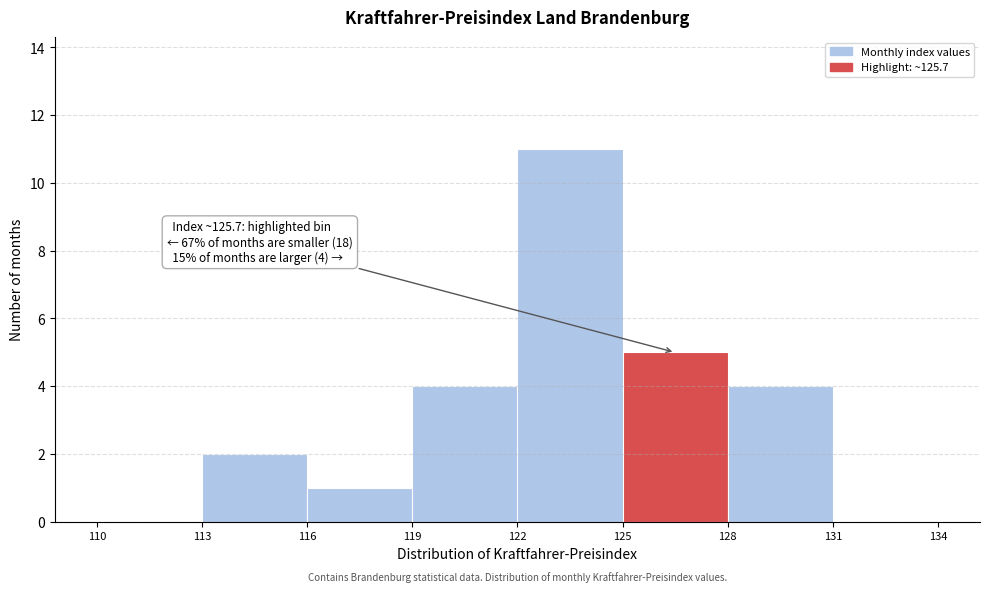

Over which range of the x-axis is the bar tallest?

122 to 125